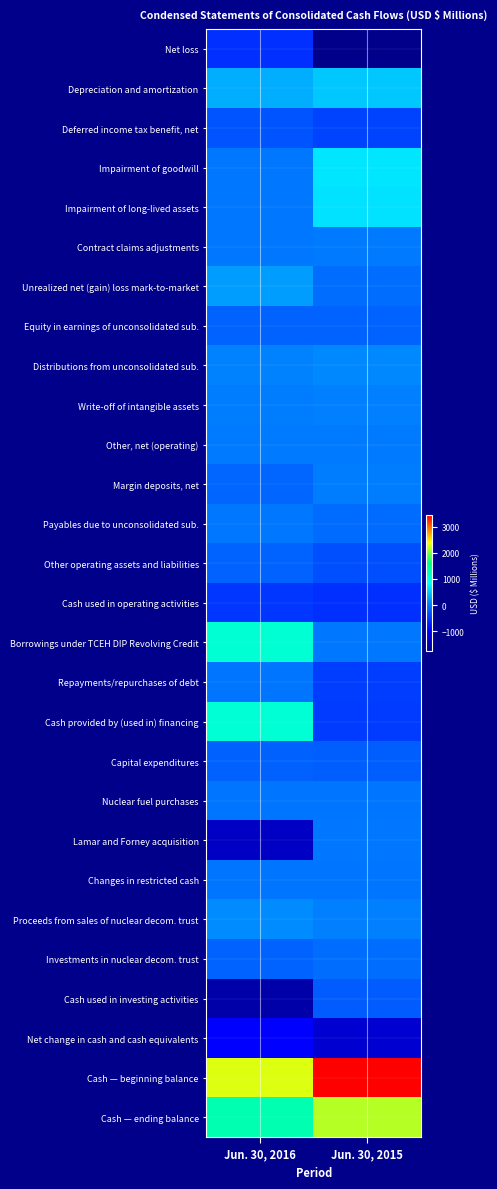

Rank the series by their maximum value, from lowest to highest.

Net change in cash and cash equivalents, Net loss, Cash used in operating activities, Deferred income tax benefit, net, Cash used in investing activities, Capital expenditures, Other operating assets and liabilities, Equity in earnings of unconsolidated sub., Investments in nuclear decom. trust, Repayments/repurchases of debt, Nuclear fuel purchases, Changes in restricted cash, Payables due to unconsolidated sub., Lamar and Forney acquisition, Contract claims adjustments, Other, net (operating), Margin deposits, net, Write-off of intangible assets, Distributions from unconsolidated sub., Proceeds from sales of nuclear decom. trust, Unrealized net (gain) loss mark-to-market, Depreciation and amortization, Impairment of long-lived assets, Impairment of goodwill, Cash provided by (used in) financing, Borrowings under TCEH DIP Revolving Credit, Cash — ending balance, Cash — beginning balance